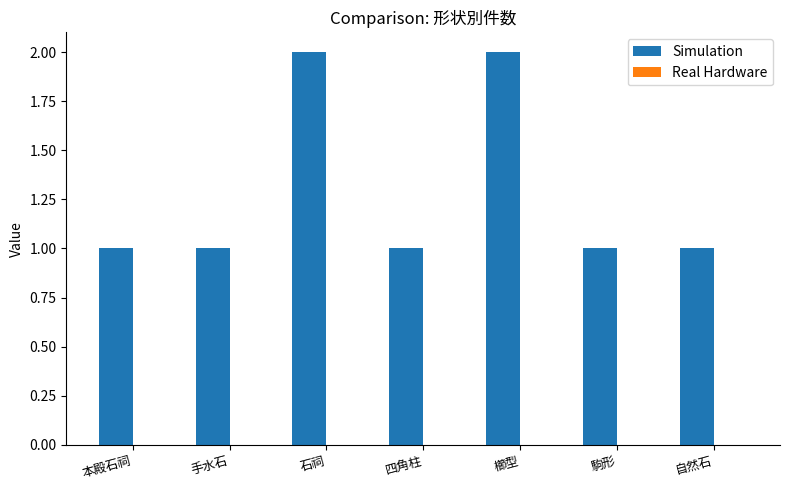

Is it true that the value at 四角柱 is 1?

True